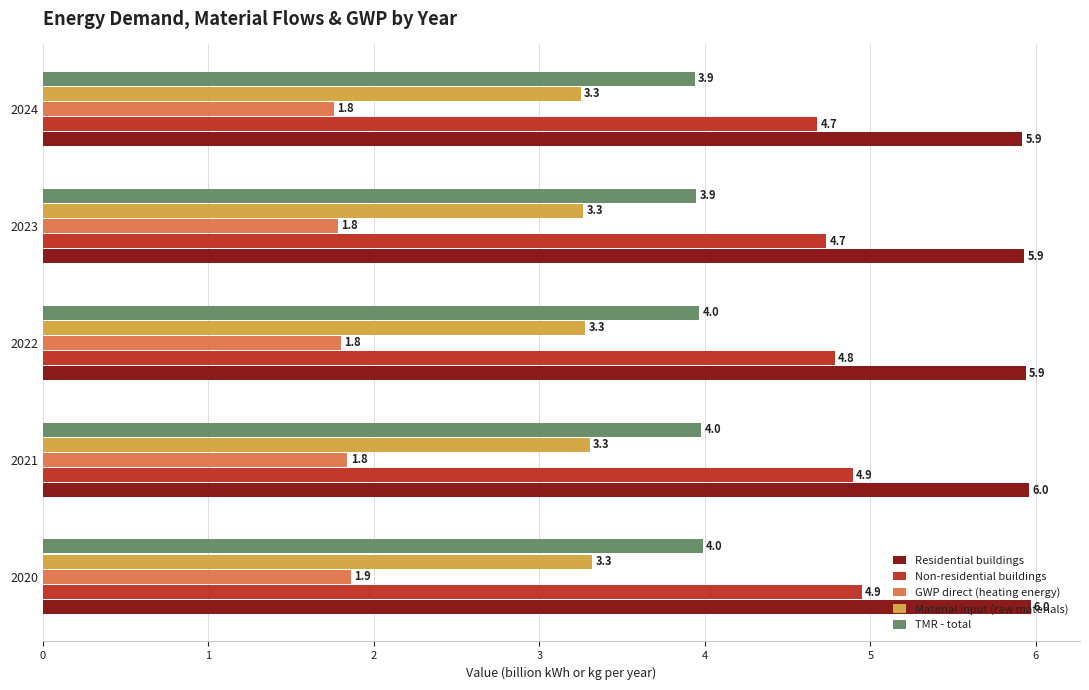

Is the value of TMR - total at 2023 greater than the value of Residential buildings at 2021?

No